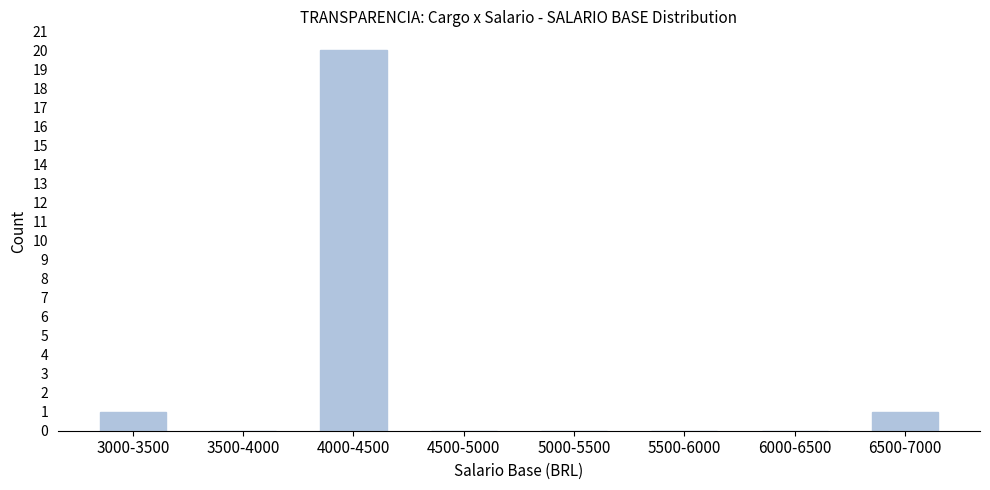

Reading left to right, transcribe all the data shown in this chart.

3000-3500=1	3500-4000=0	4000-4500=20	4500-5000=0	5000-5500=0	5500-6000=0	6000-6500=0	6500-7000=1